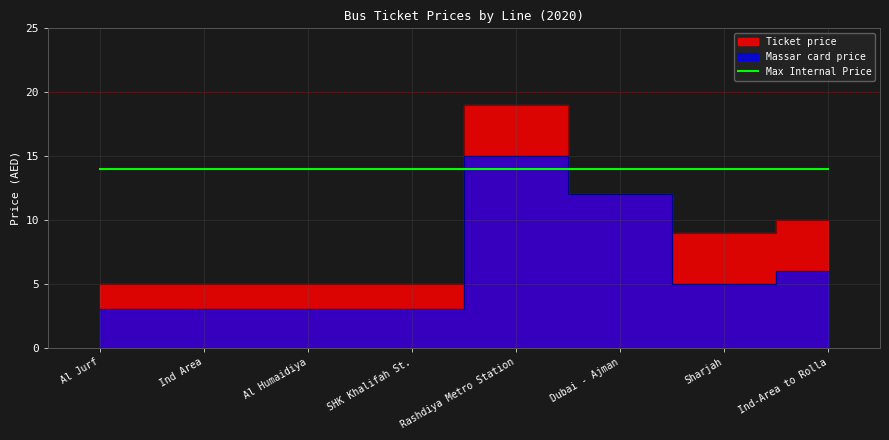

What position from the right is Al Jurf?

8